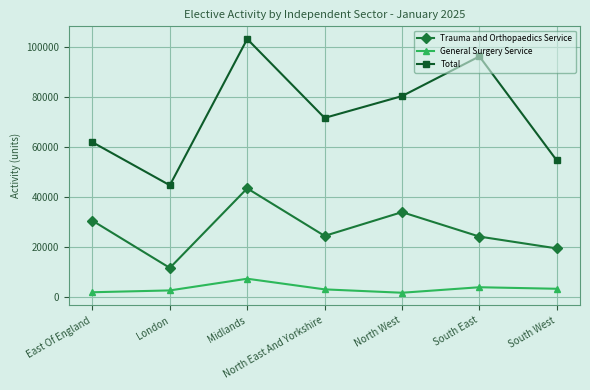

Is this an area chart (filled region under the line)?

No